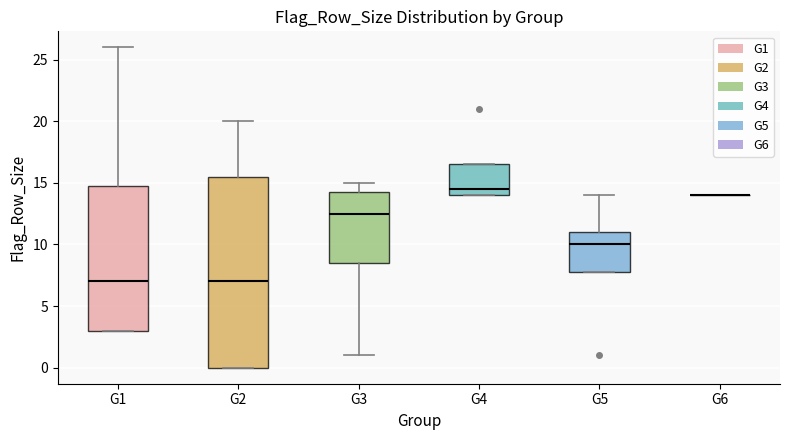

Reading left to right, read every box against the y-axis: the position of its median line, the range the box covers, and the ends of its whiskers. The values are not printed on the chart, so give them approximately, as read against the axis.

G1: median 7.0, box 3.0 to 15.0, whiskers 3.0 to 26.0
G2: median 7.0, box 0.0 to 15.5, whiskers 0.0 to 20.0
G3: median 12.5, box 8.5 to 14.5, whiskers 1.0 to 15.0
G4: median 14.5, box 14.0 to 16.5, whiskers 14.0 to 16.5
G5: median 10.0, box 8.0 to 11.0, whiskers 8.0 to 14.0
G6: box collapsed to a line at 14.0, whiskers 14.0 to 14.0